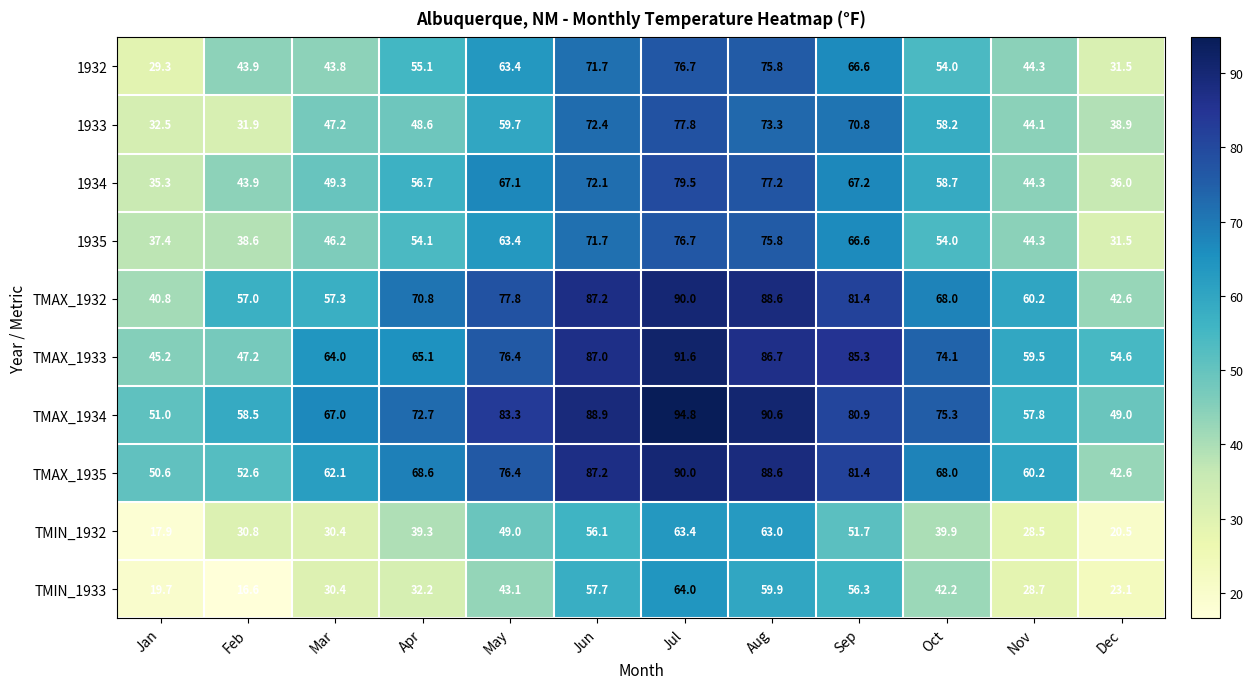

What is the total value across all series at Jun?

752.0